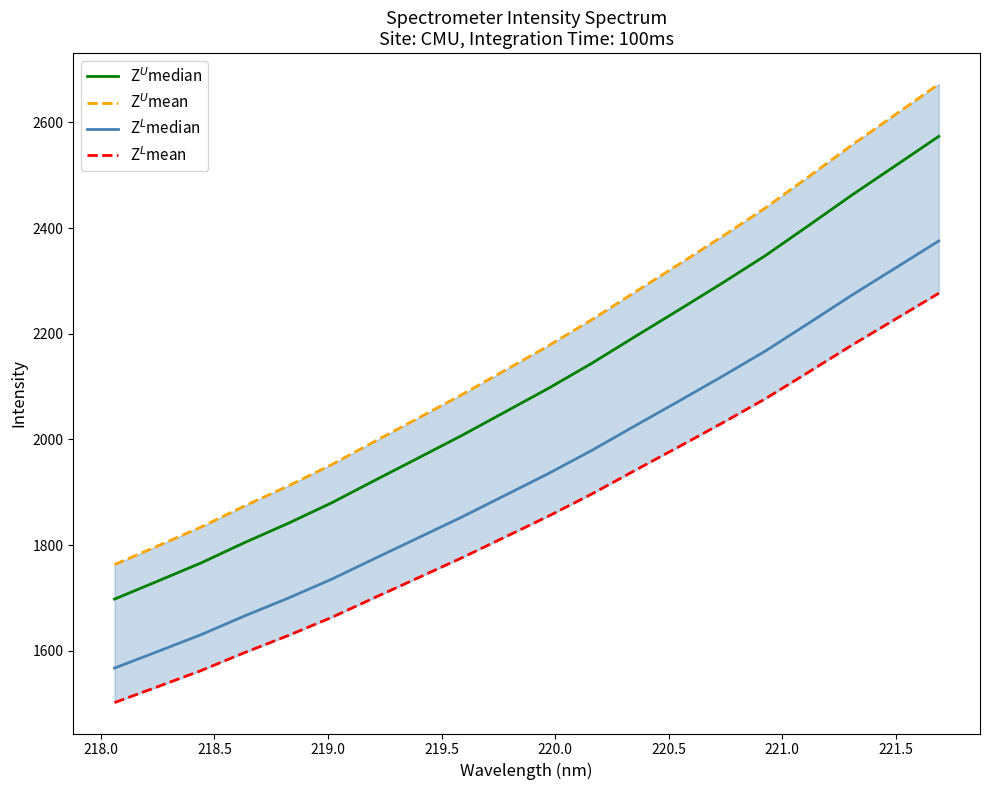

At how many categories does at least one series exceed 2020?

13